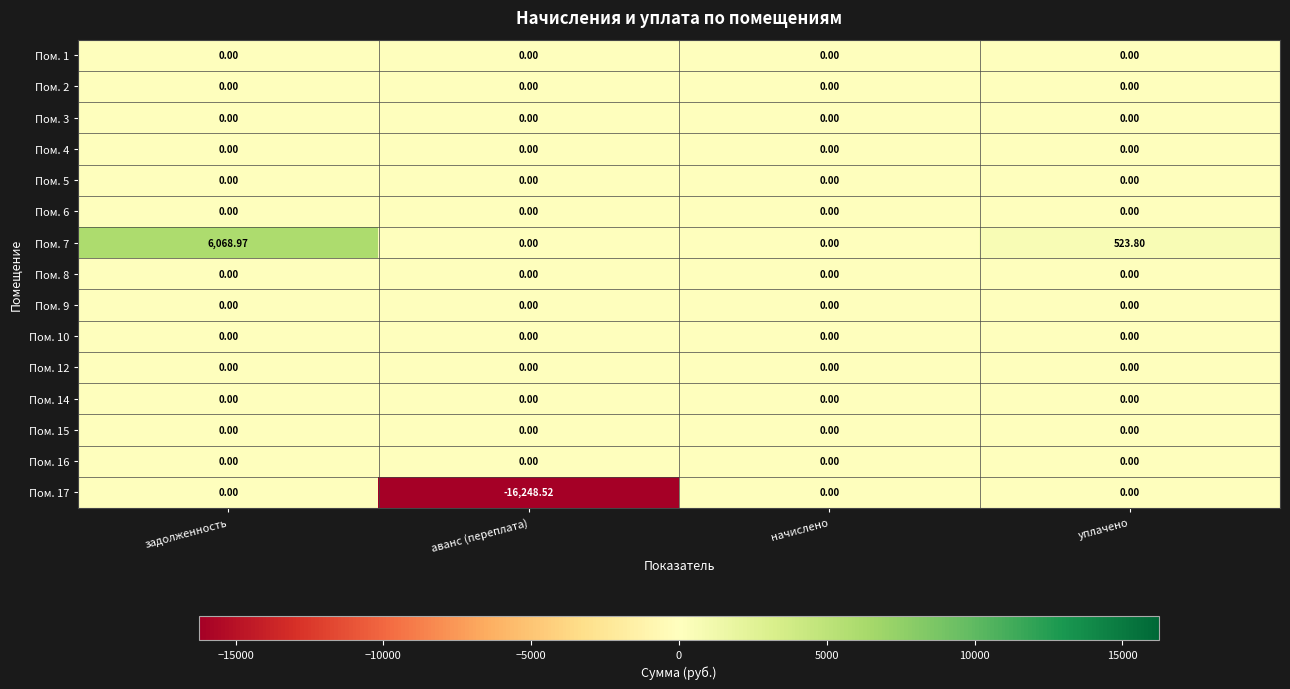

Which series has the largest total across all categories?

Пом. 7